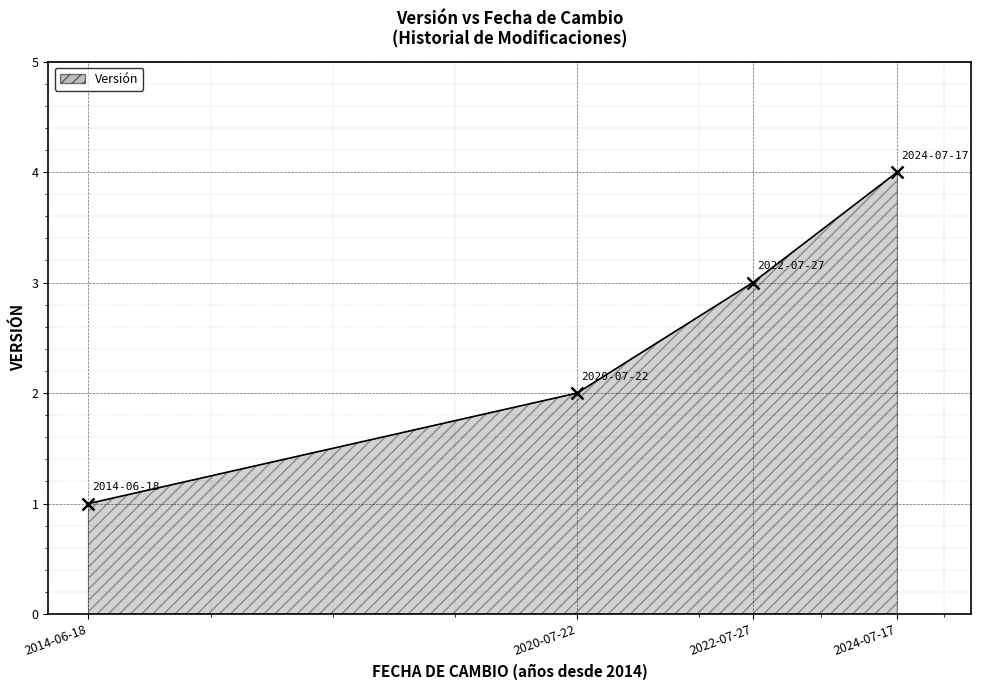

How many values are between 2 and 4?

3